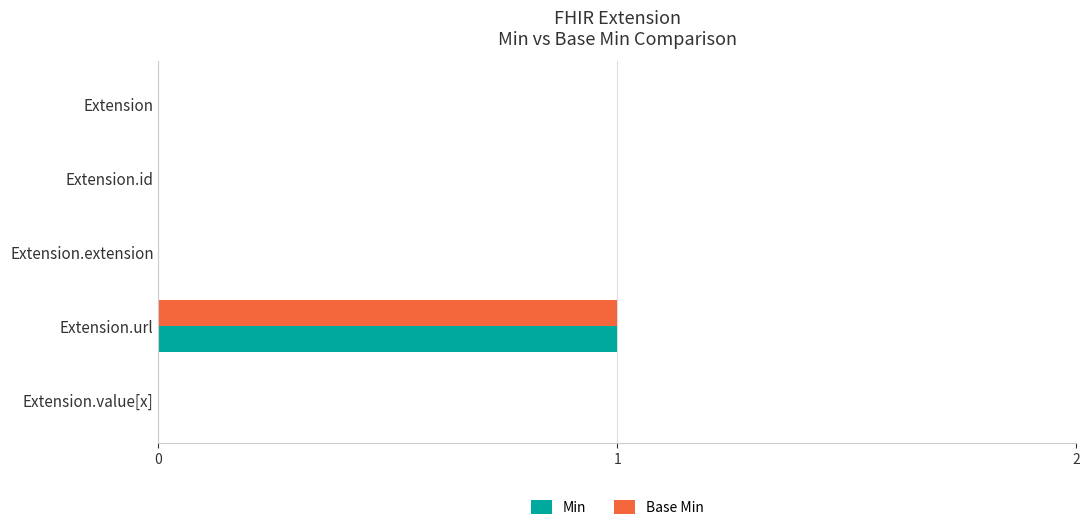

The Min series shows 0 at Extension.extension. True or false?

True